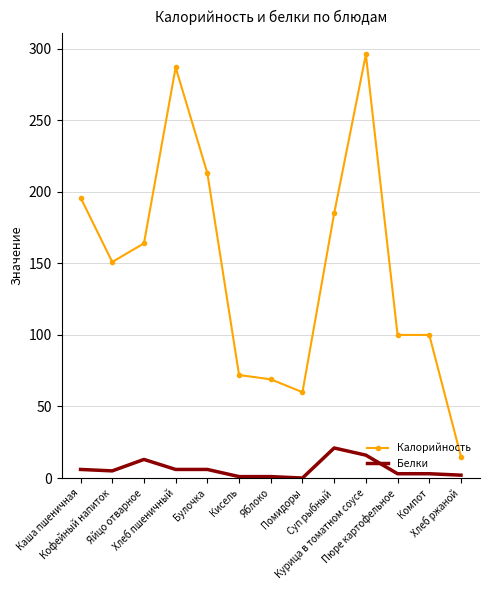

True or false: Калорийность and Белки cross at least once.

False